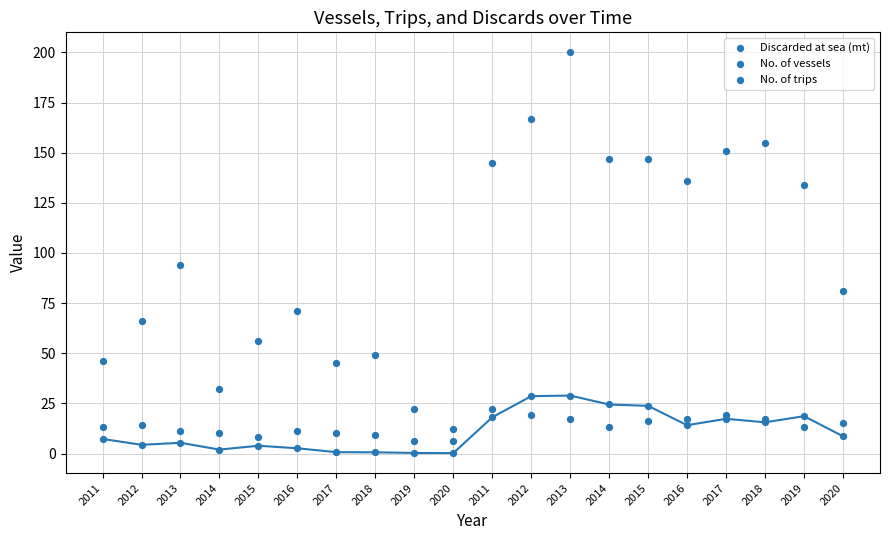

Which series has the largest Y range (max minus min)?

No. of trips